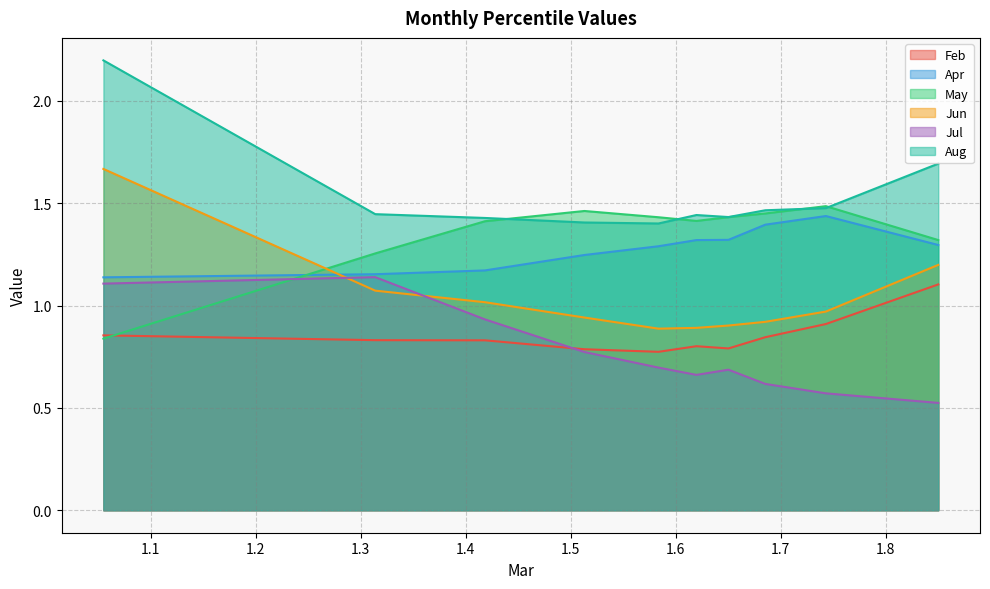

What is the maximum value shown in the chart?

2.2